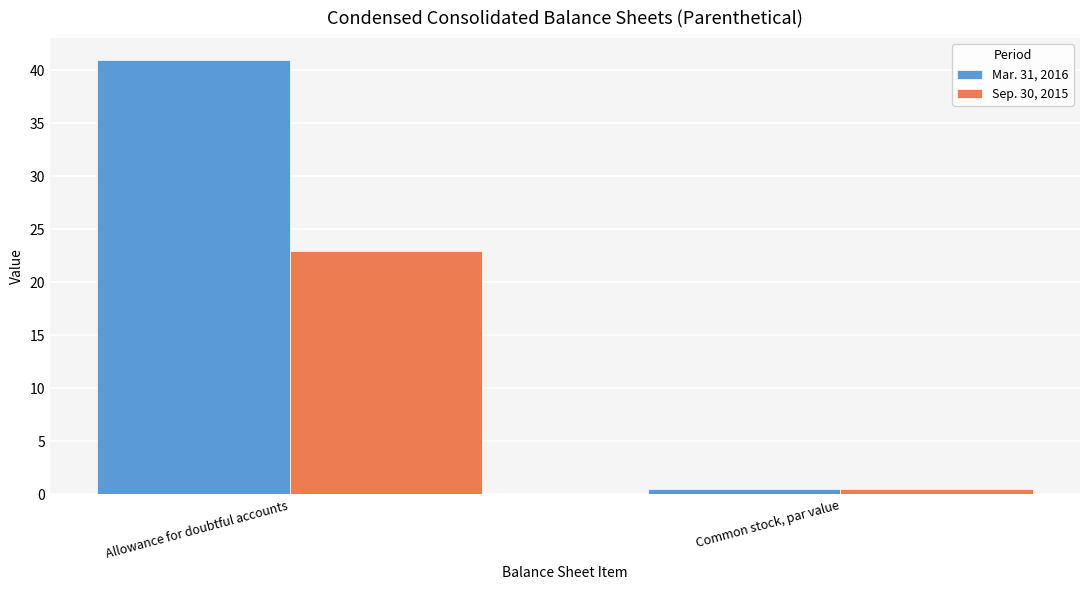

Between Allowance for doubtful accounts and Common stock, par value, which series saw the biggest shift?

Mar. 31, 2016